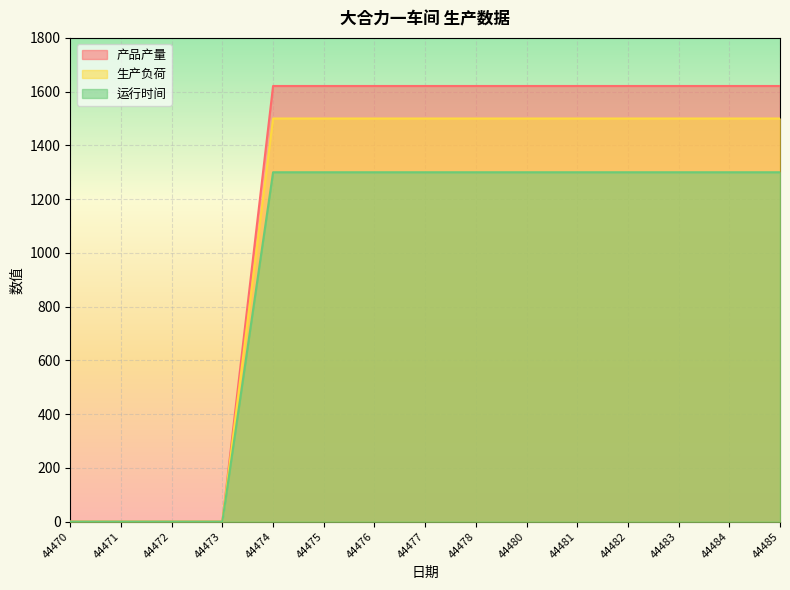

True or false: 运行时间 has more than 2 interior local peaks.

False